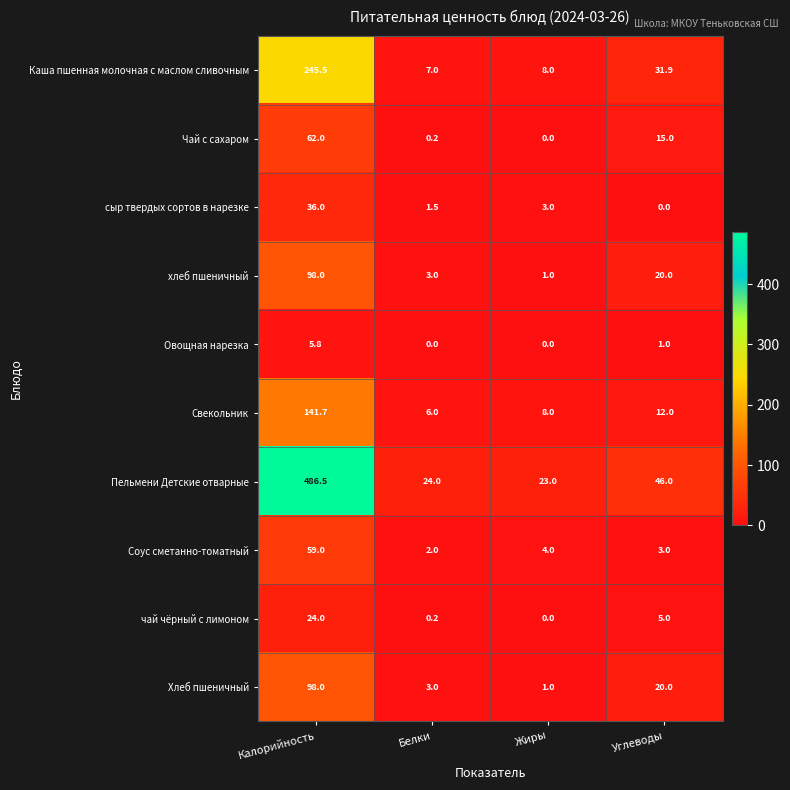

How many values in the Соус сметанно-томатный series are below 4?

2